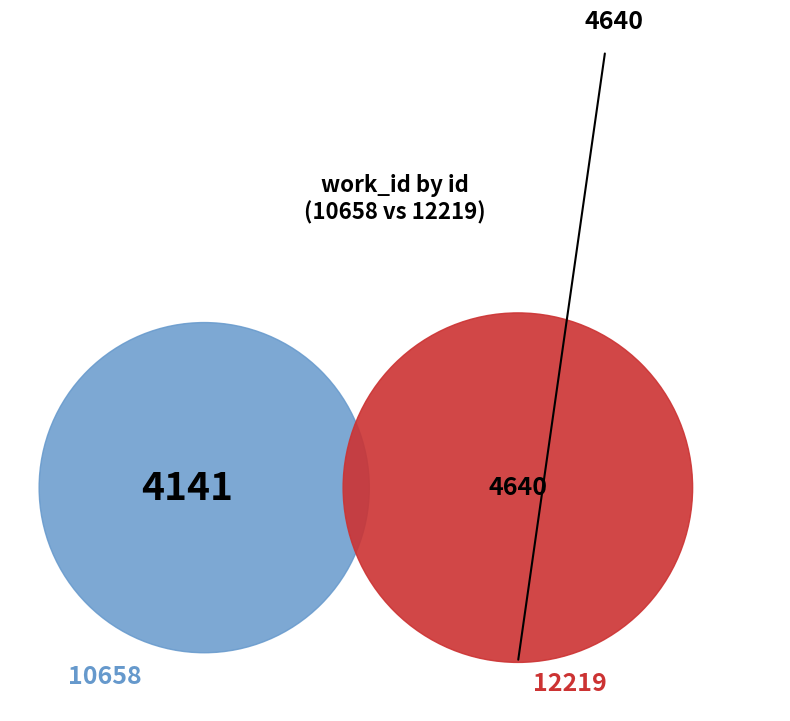

To the nearest percent, what portion does 10658 represent?

47%